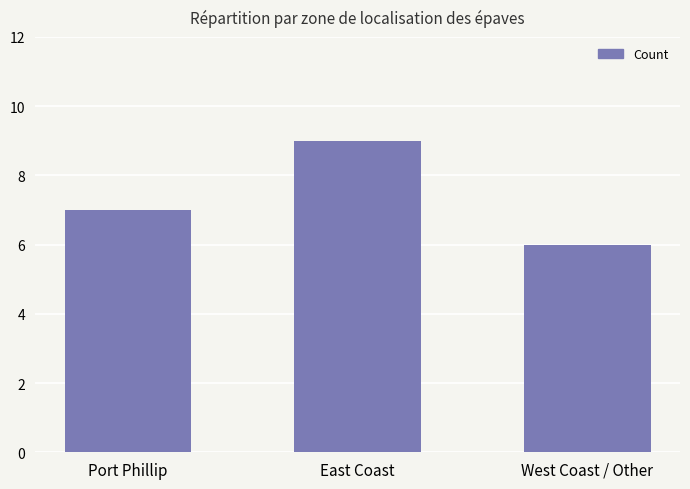

What position from the right is East Coast?

2